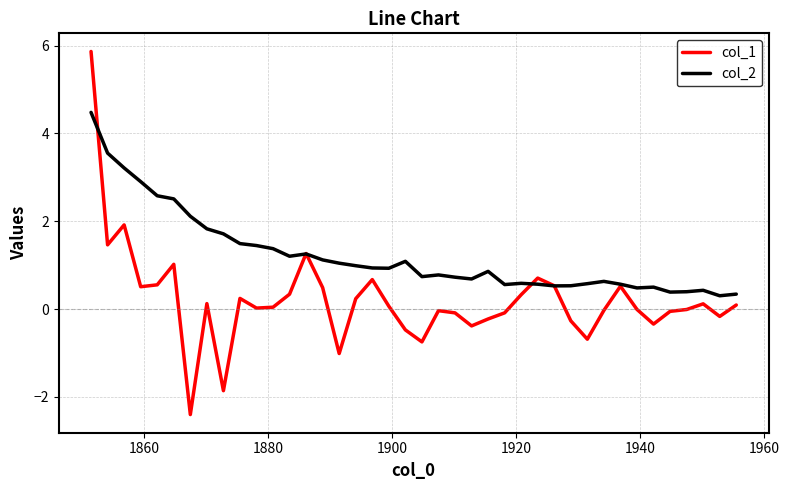

List the series in order of their peak value, highest first.

col_1, col_2